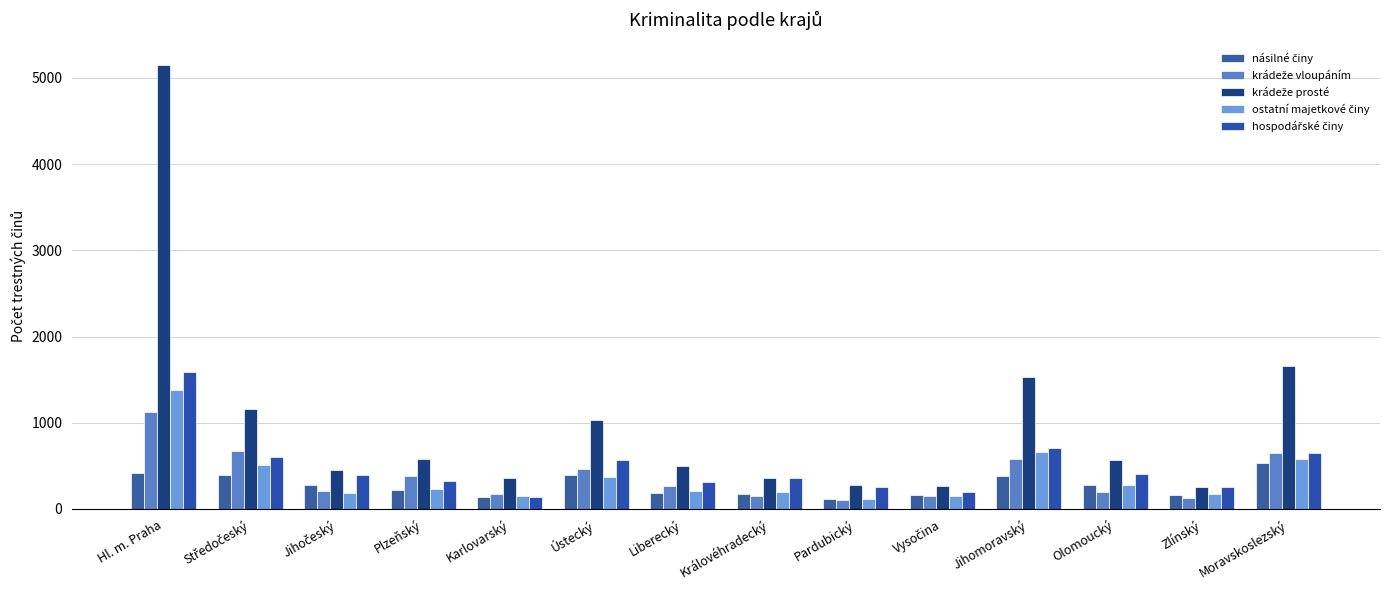

The value of krádeže prosté at Zlínský is 252. True or false?

True